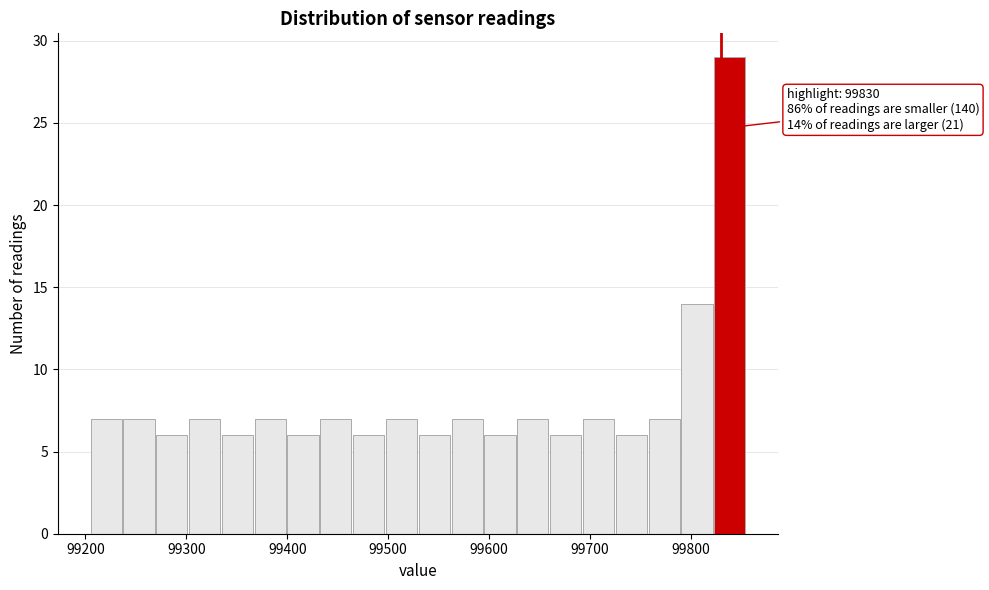

Around what value on the x-axis is the tallest bar? Give the approximate position of its centre, as read against the axis.

99840